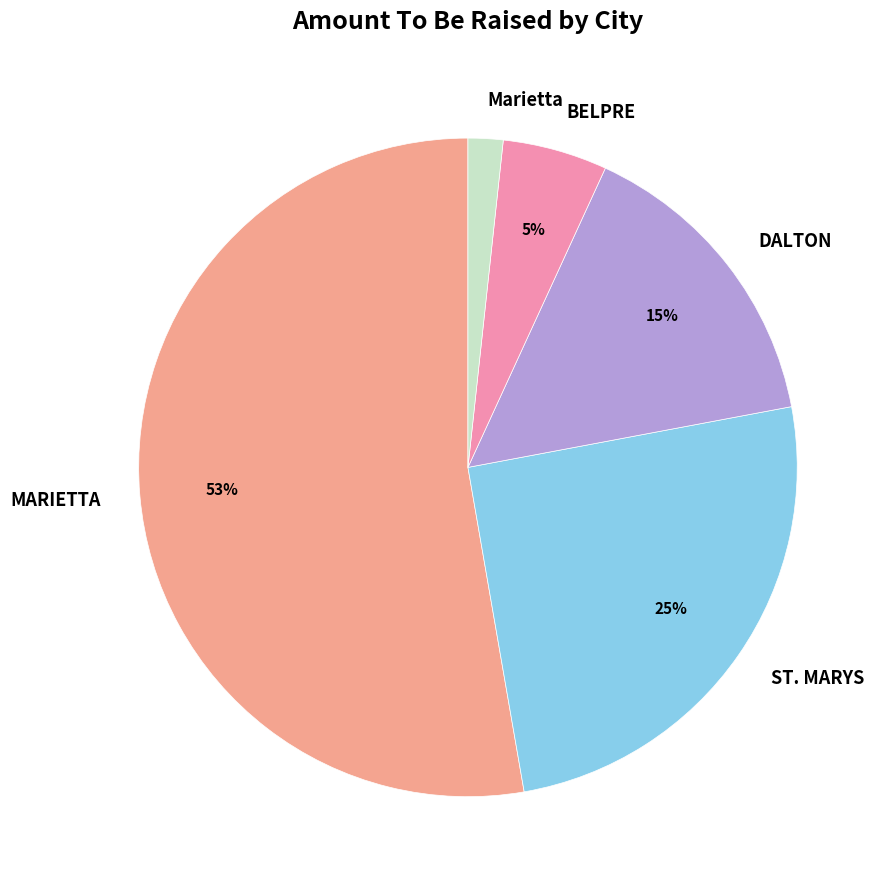

Count the number of slices in the pie.

5